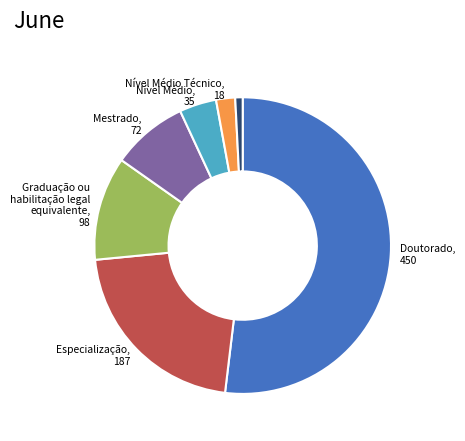

Is there any slice that represents more than half of the pie?

Yes